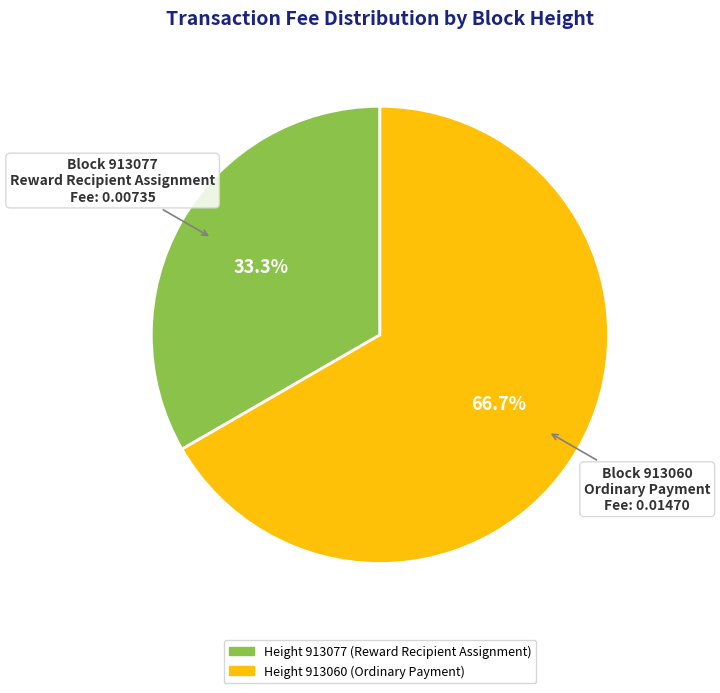

To the nearest percent, what is the average slice percentage?

50%